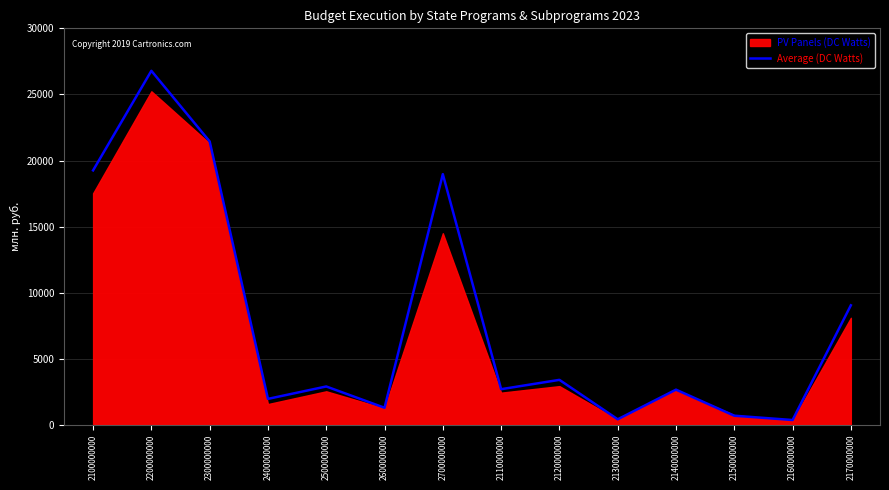

Reading left to right, what are all the values shown in this chart?

2100000000=19254.2	2200000000=26789.2	2300000000=21443.3	2400000000=1959.8	2500000000=2899.0	2600000000=1287.7	2700000000=18967.6	2110000000=2693.7	2120000000=3399.7	2130000000=414.5	2140000000=2658.4	2150000000=686.6	2160000000=359.4	2170000000=9041.9